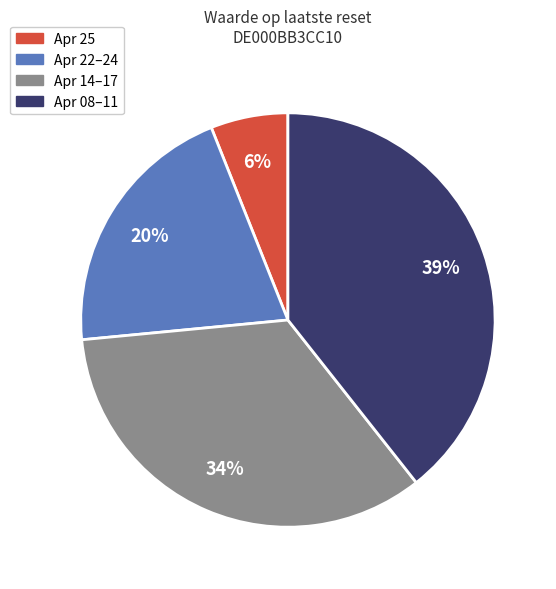

To the nearest percent, what is the average slice percentage?

25%